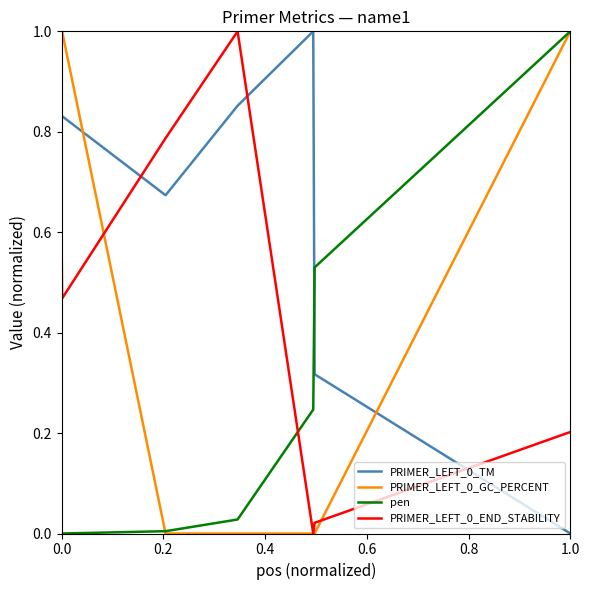

True or false: PRIMER_LEFT_0_TM and PRIMER_LEFT_0_END_STABILITY cross at least once.

True